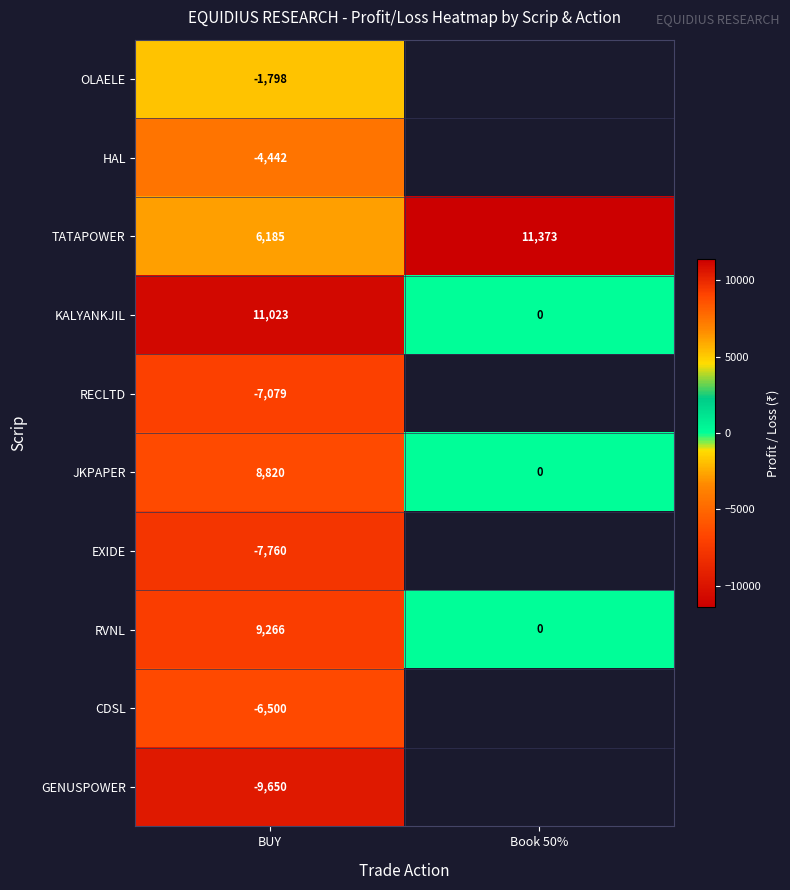

What is the spread (max minus min) of values at BUY?

20673